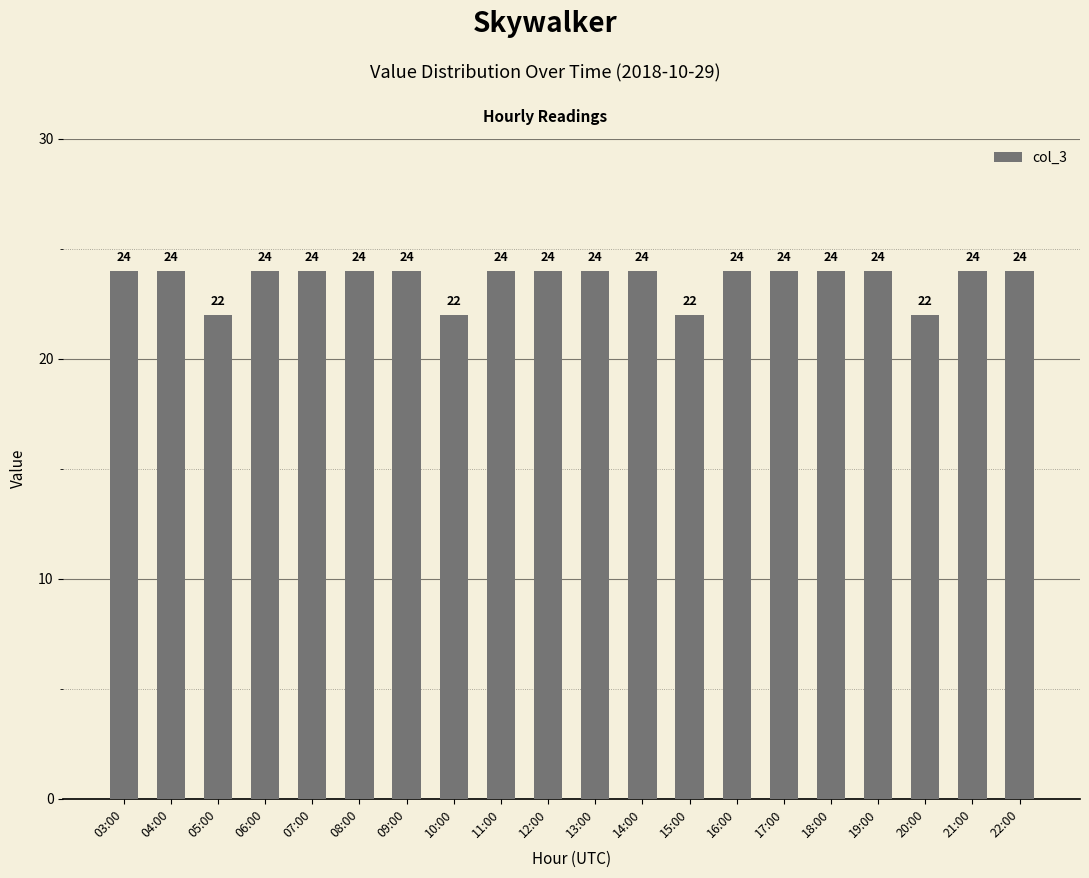

What is the maximum value shown in the chart?

24